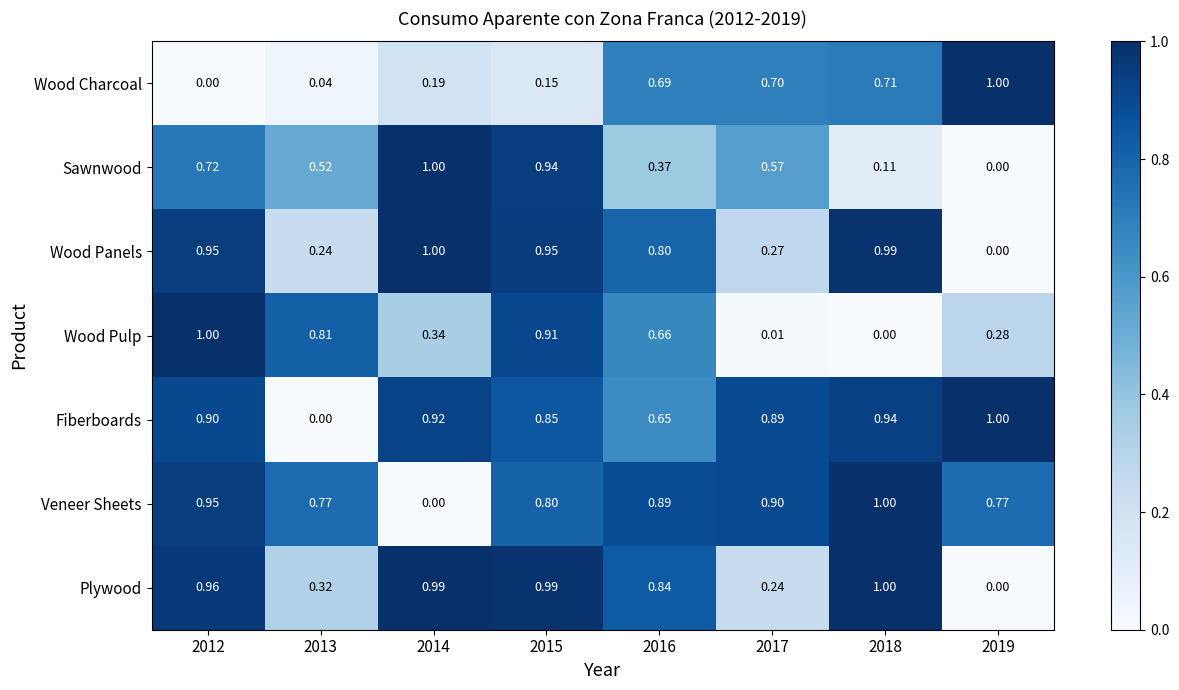

Between 2013 and 2015, which series saw the biggest shift?

Fiberboards